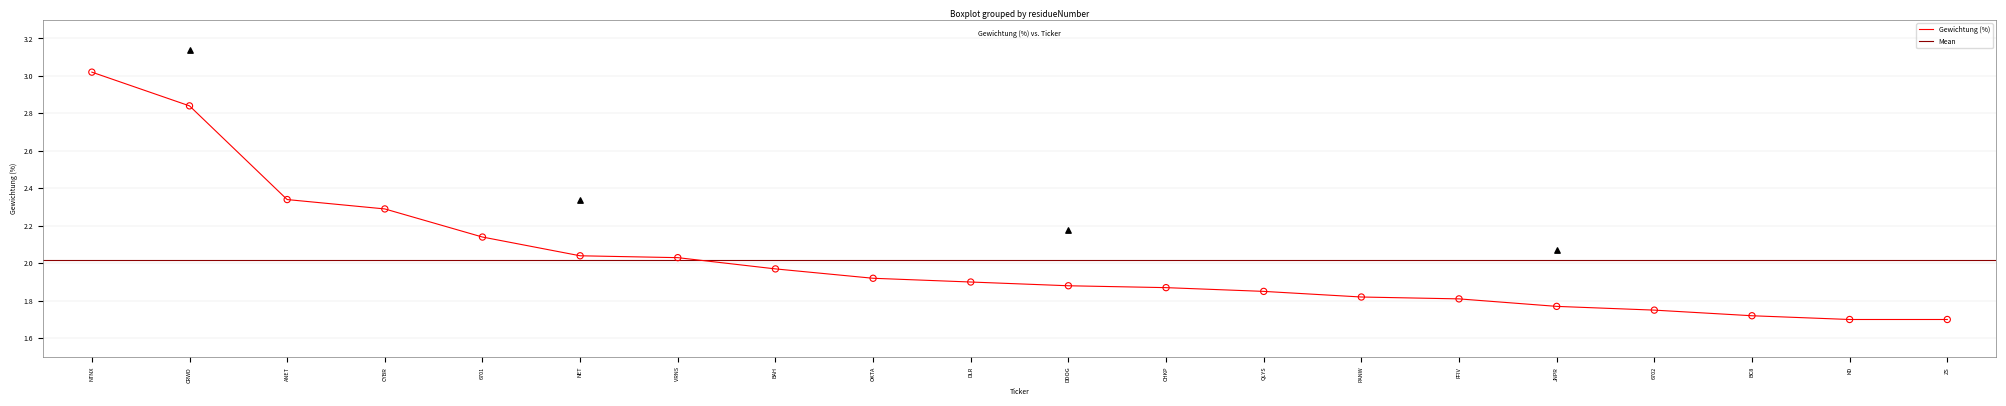

Between DLR and NET, which is larger?

NET